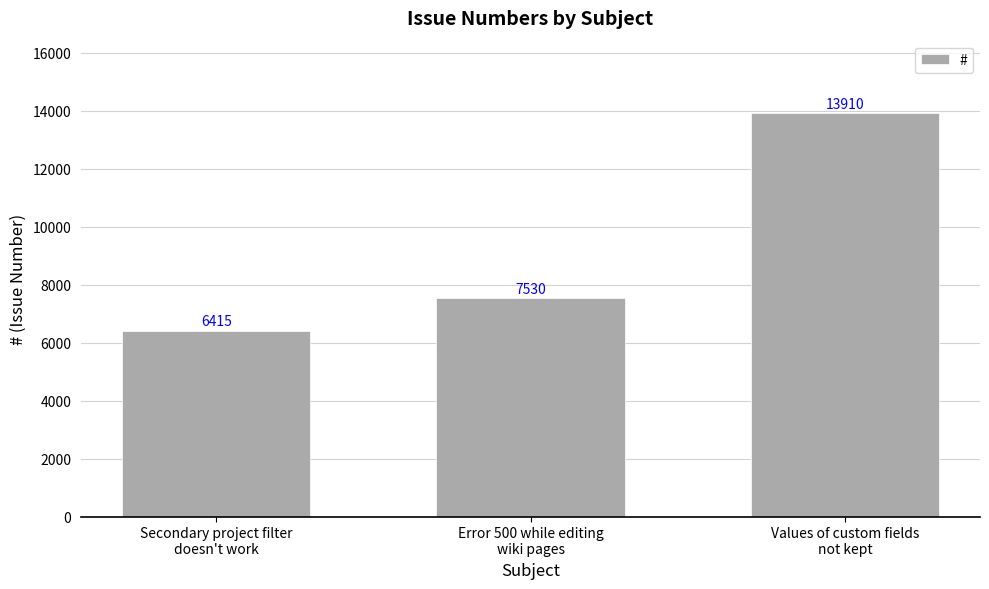

What is the minimum value shown in the chart?

6415